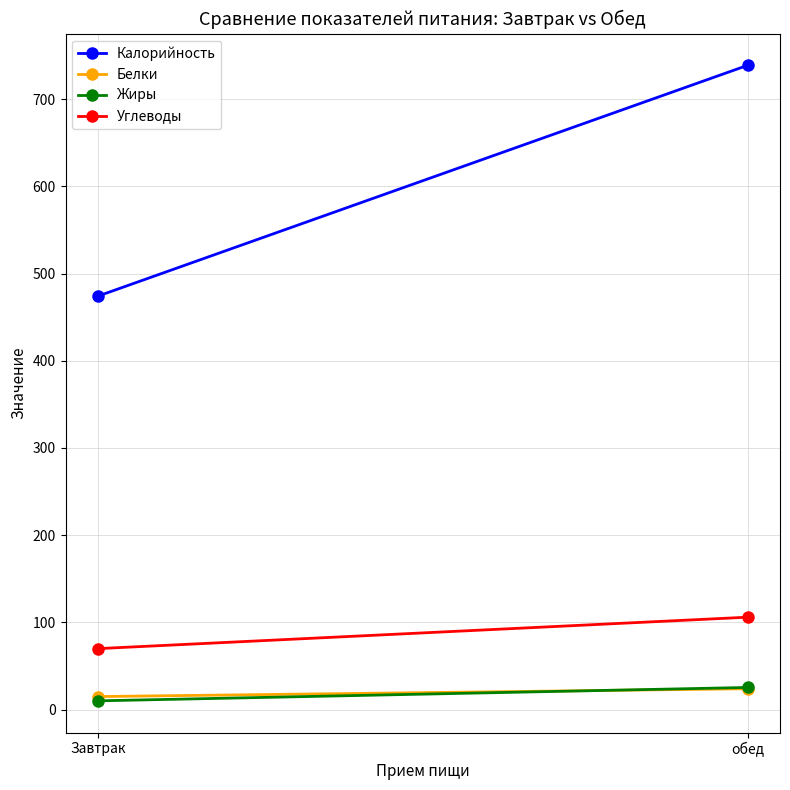

Rank the series at обед from lowest to highest value.

Белки, Жиры, Углеводы, Калорийность